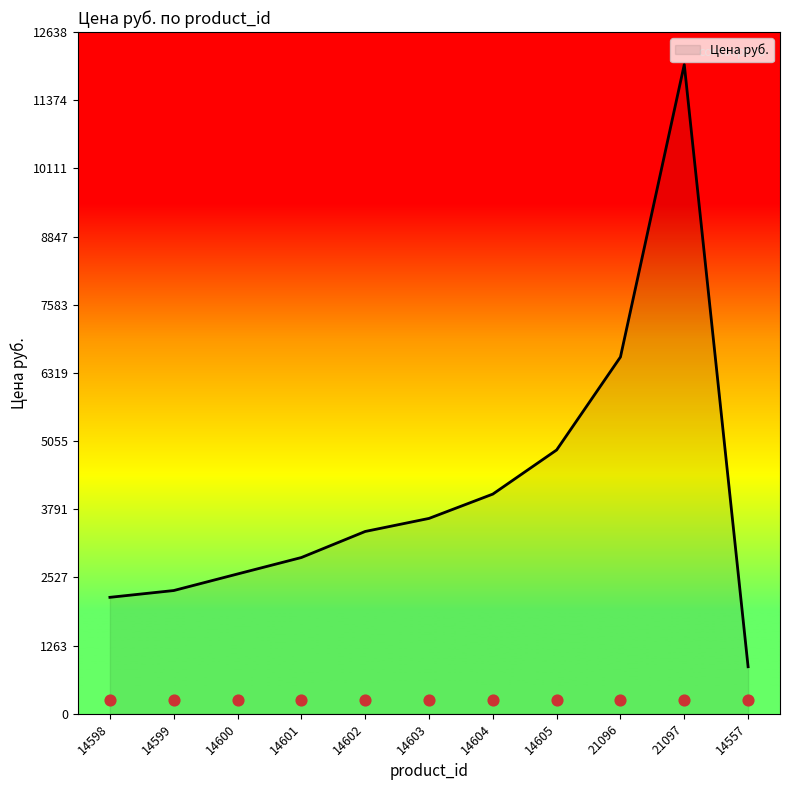

What is the change in value from 14598 to 14600?

+433